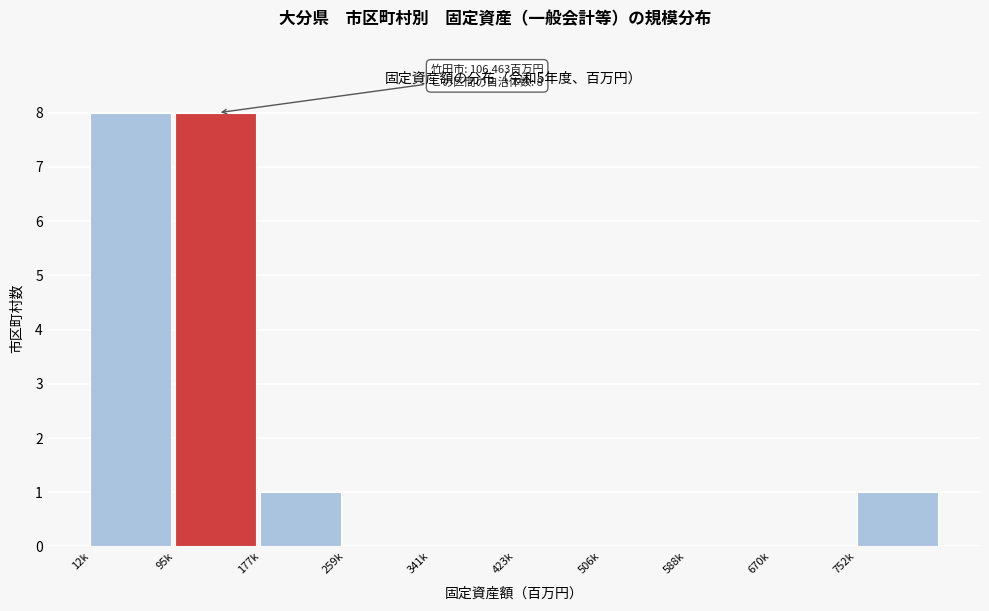

Reading right to left, what are all the values shown in this chart?

752k=1	670k=0	588k=0	506k=0	423k=0	341k=0	259k=0	177k=1	95k=8	12k=8